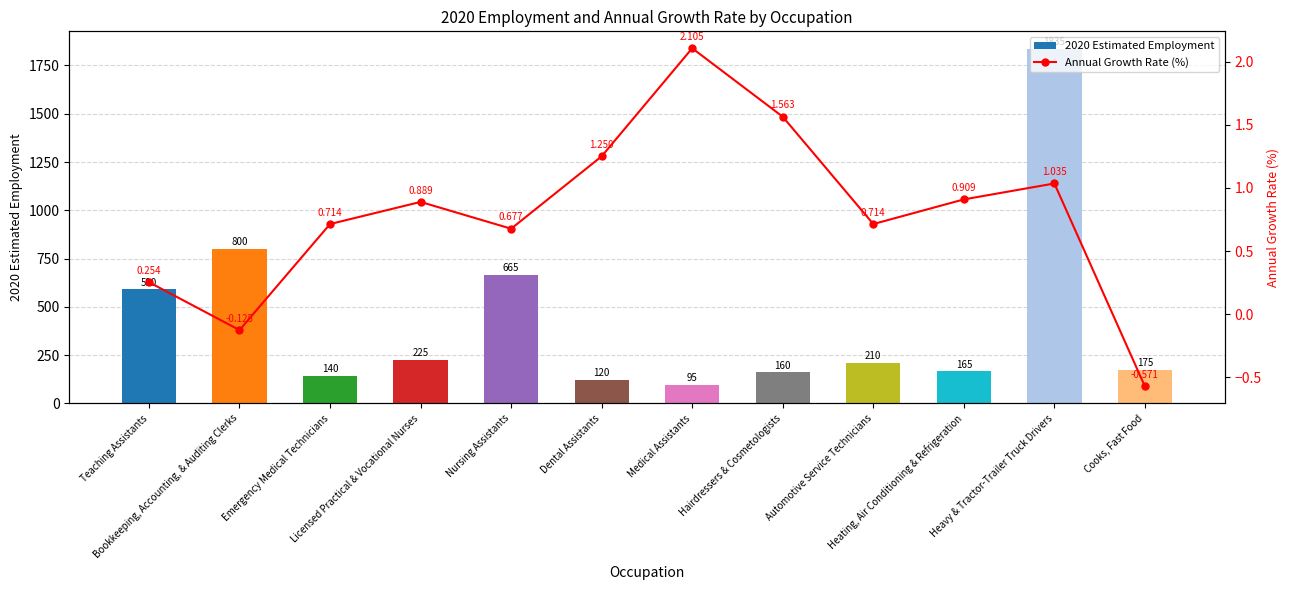

What is the label of the 10th bar from the right?

Emergency Medical Technicians